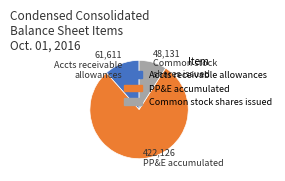

Is there a majority slice in this chart?

Yes